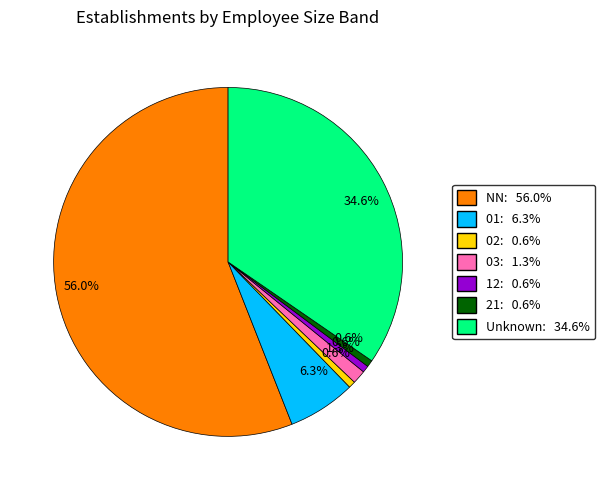

Is there any slice that represents more than half of the pie?

Yes